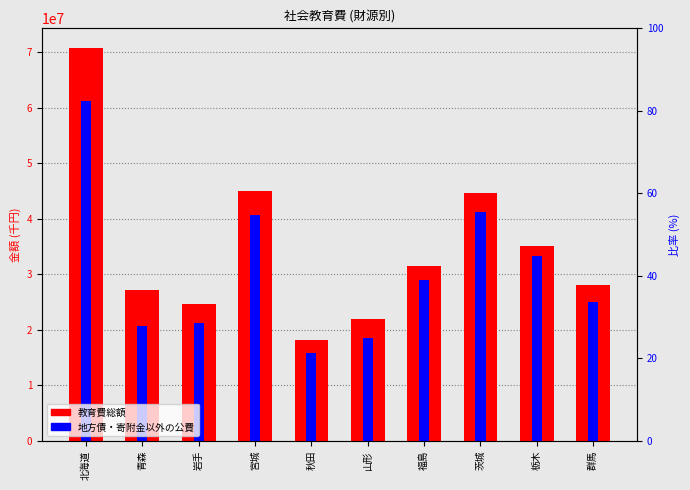

What is the average value of the 地方債・寄附金以外の公費 series?

30689731